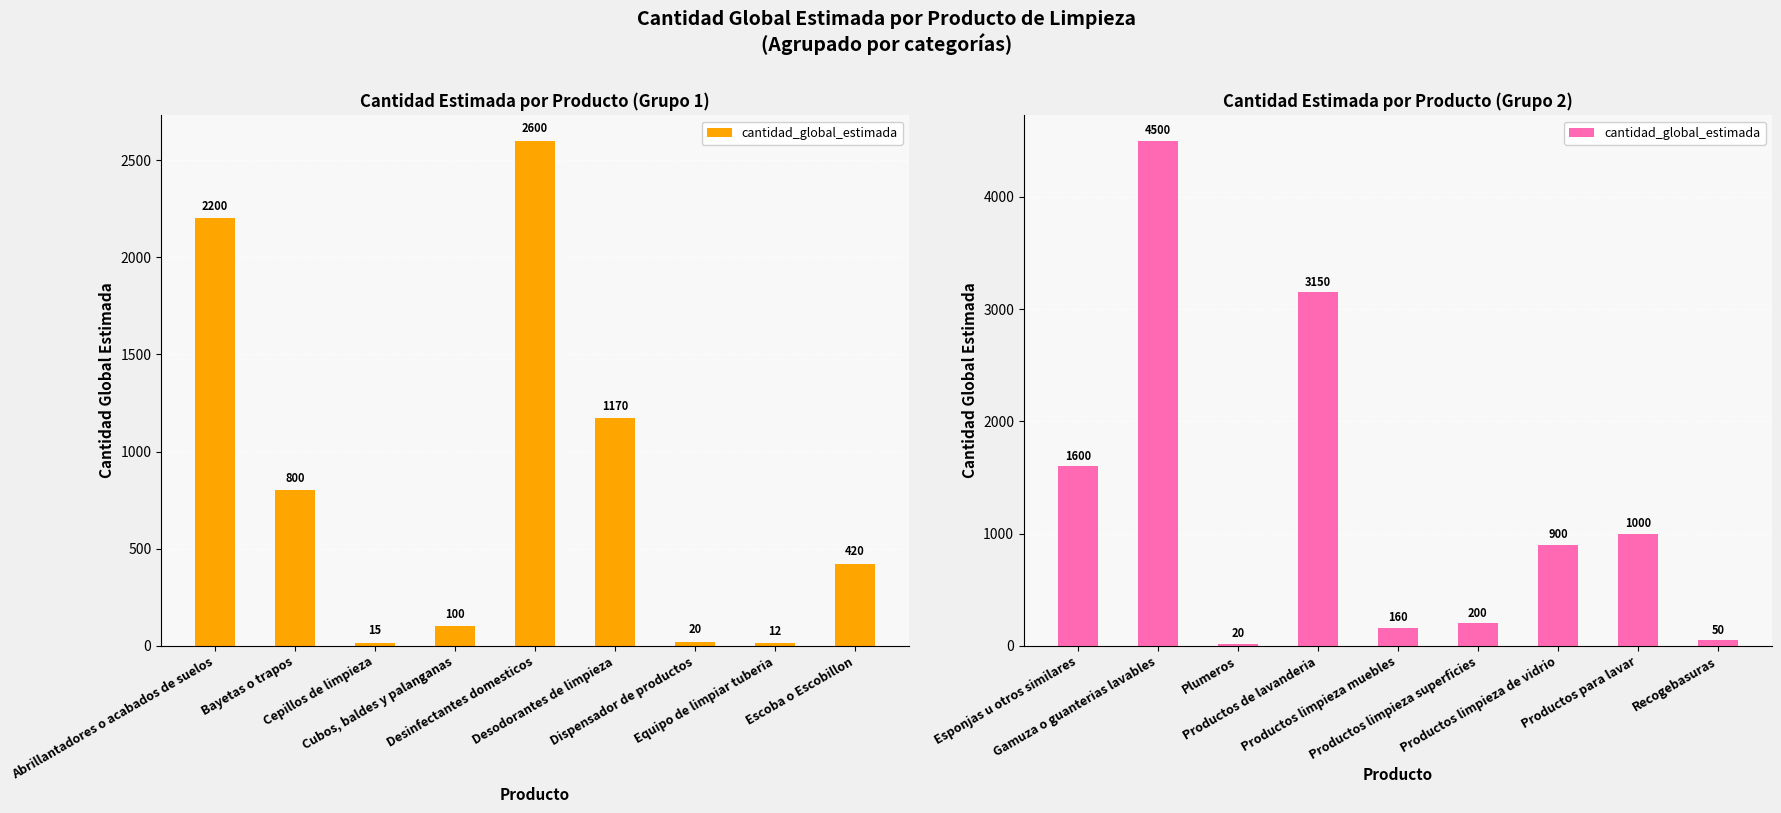

What is the maximum value shown in the chart?

4500